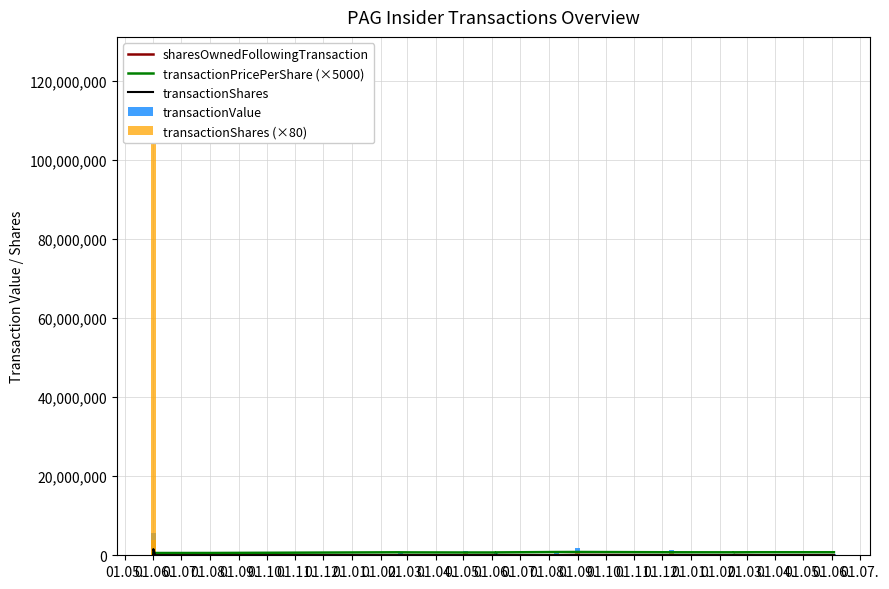

Where is sharesOwnedFollowingTransaction nearest to the value 311360?

01.06.